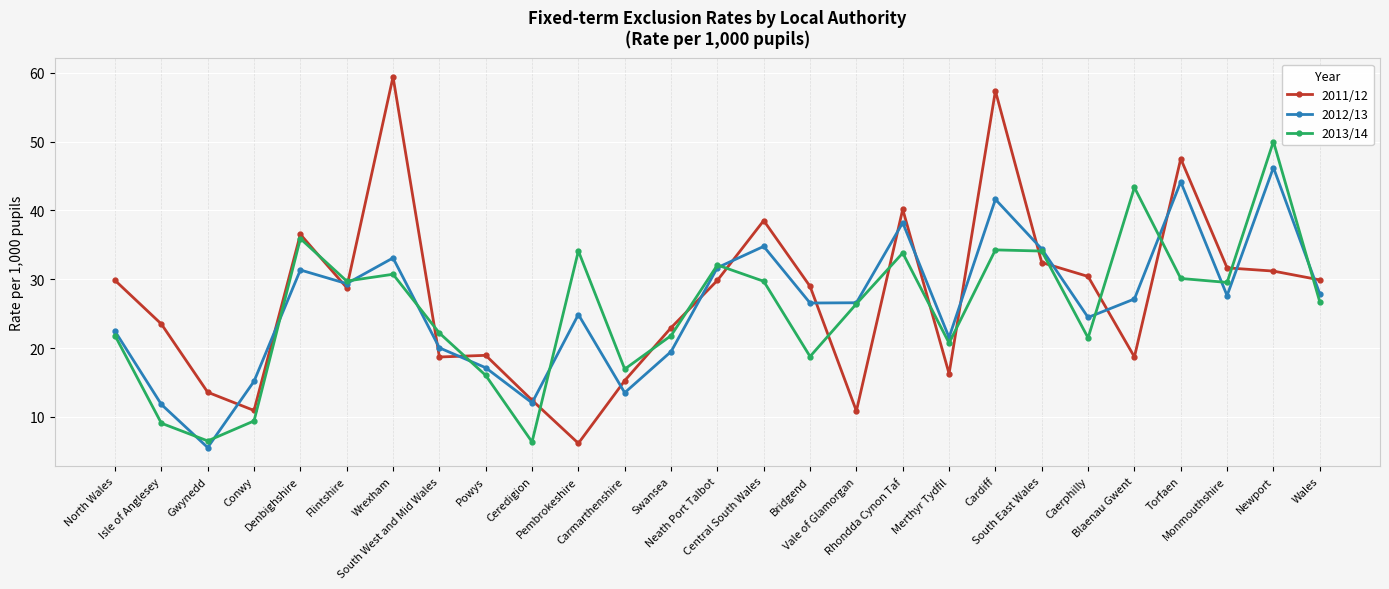

Which series has the largest total across all categories?

2011/12